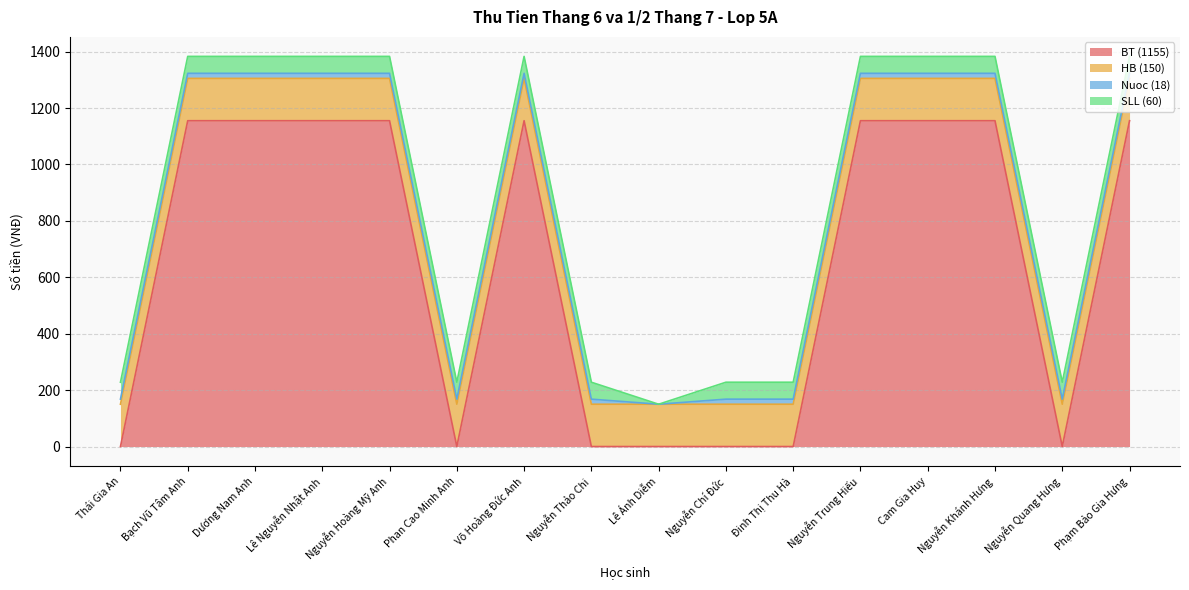

What is the label of the 2nd point from the right?

Nguyễn Quang Hưng